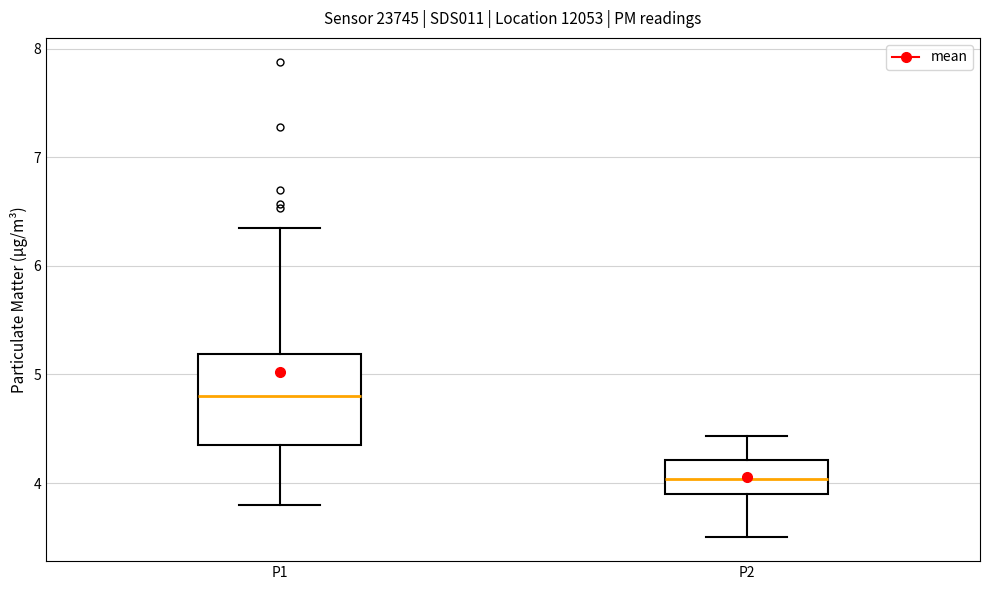

Reading left to right, read every box against the y-axis: the position of its median line, the range the box covers, and the ends of its whiskers. The values are not printed on the chart, so give them approximately, as read against the axis.

P1: median 4.8, box 4.4 to 5.2, whiskers 3.8 to 6.4
P2: median 4.0, box 3.9 to 4.2, whiskers 3.5 to 4.4